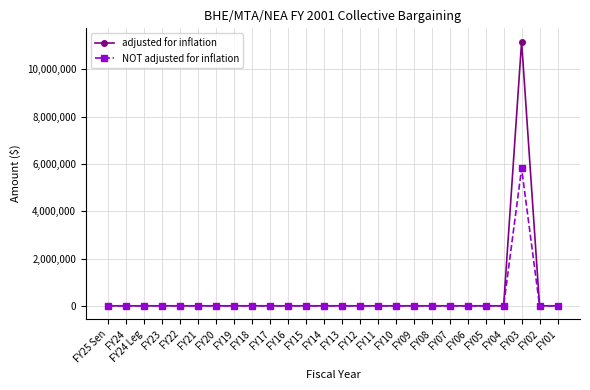

List the series in order of their peak value, lowest first.

NOT adjusted for inflation, adjusted for inflation